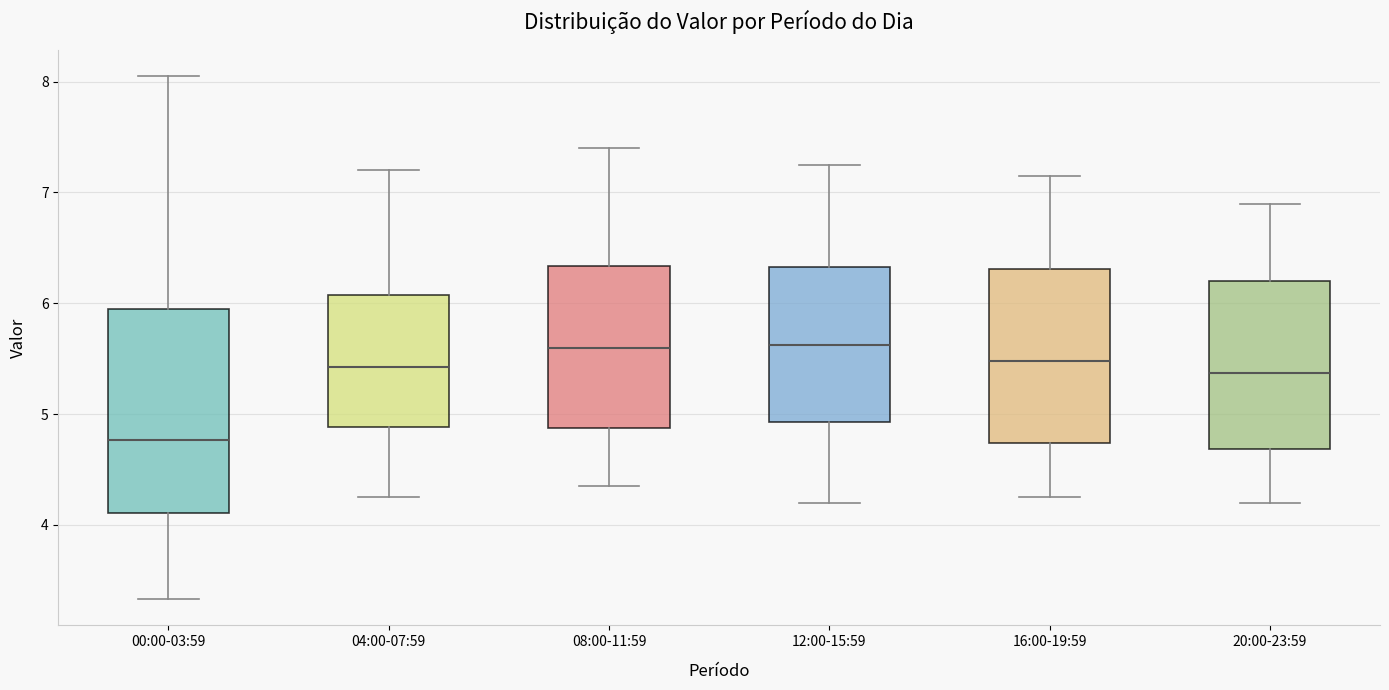

Where does the median line of the box for 00:00-03:59 sit on the y-axis? The values are not printed on the chart, so give them approximately, as read against the axis.

4.8